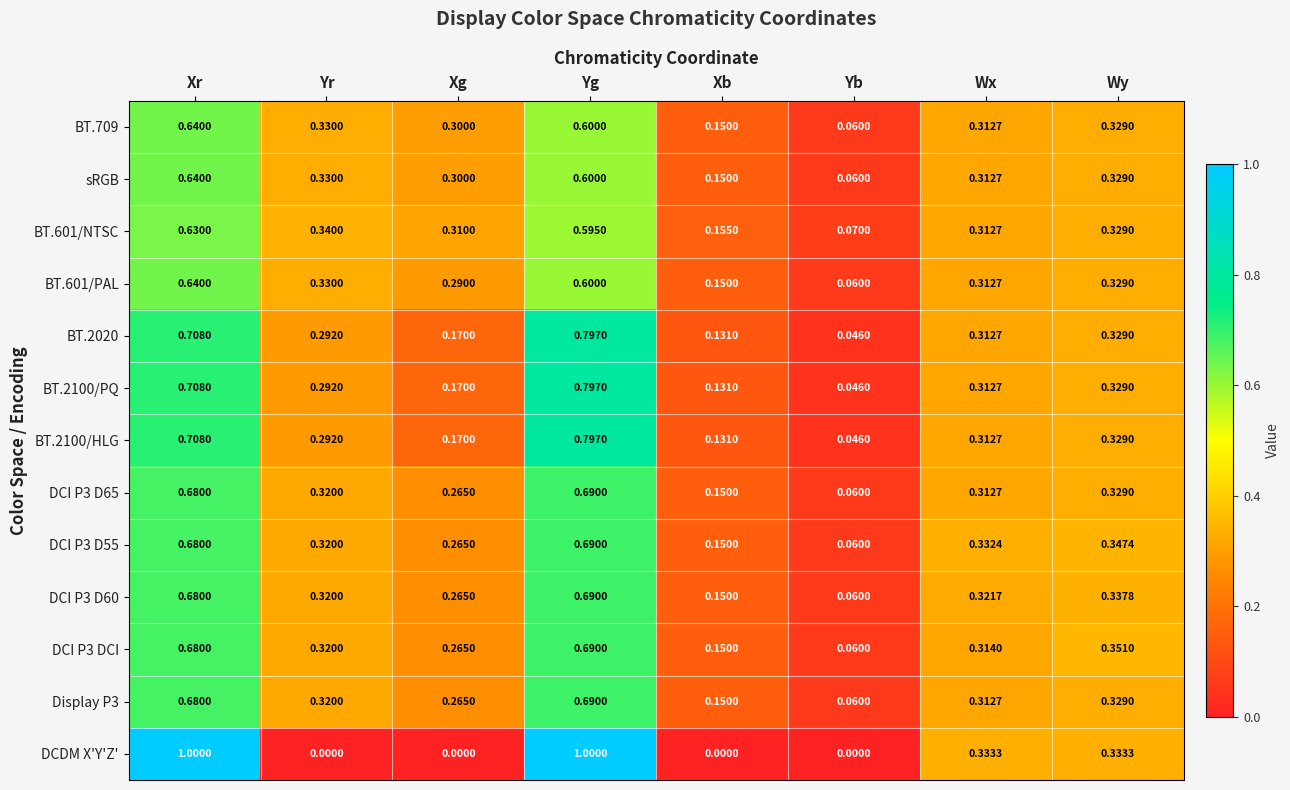

Rank the categories by DCI P3 D55 value from highest to lowest.

Yg, Xr, Wy, Wx, Yr, Xg, Xb, Yb